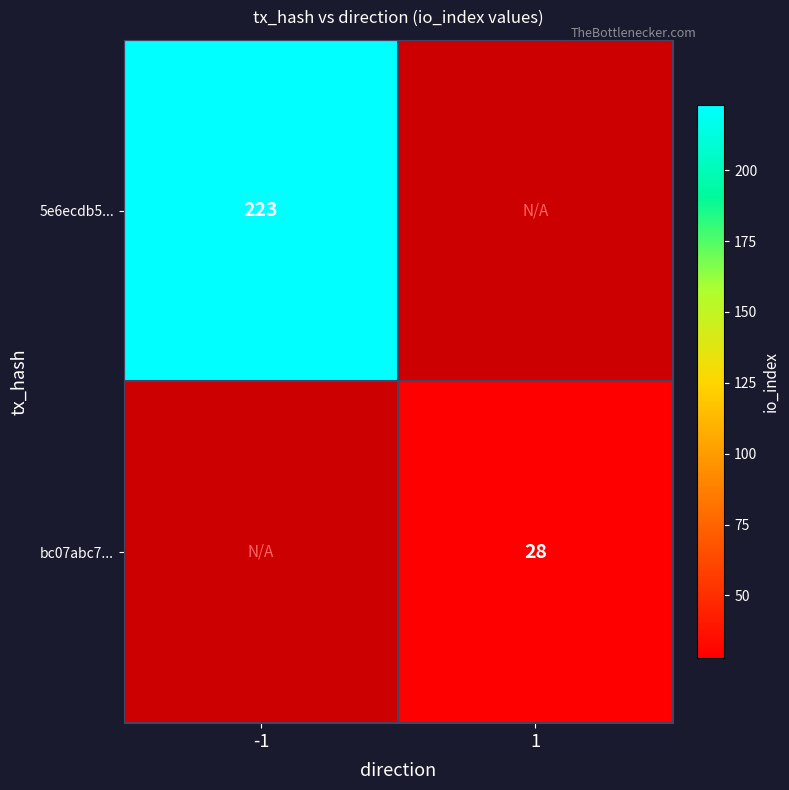

Is it true that 5e6ecdb5... equals 223 at -1?

True